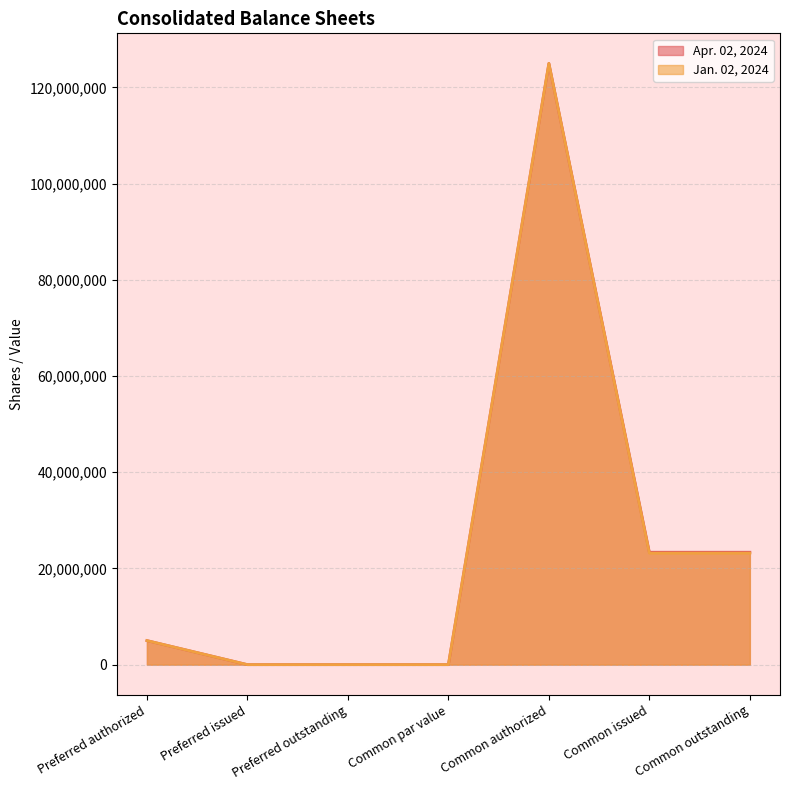

How many values in the Apr. 02, 2024 series are below 5000000?

3